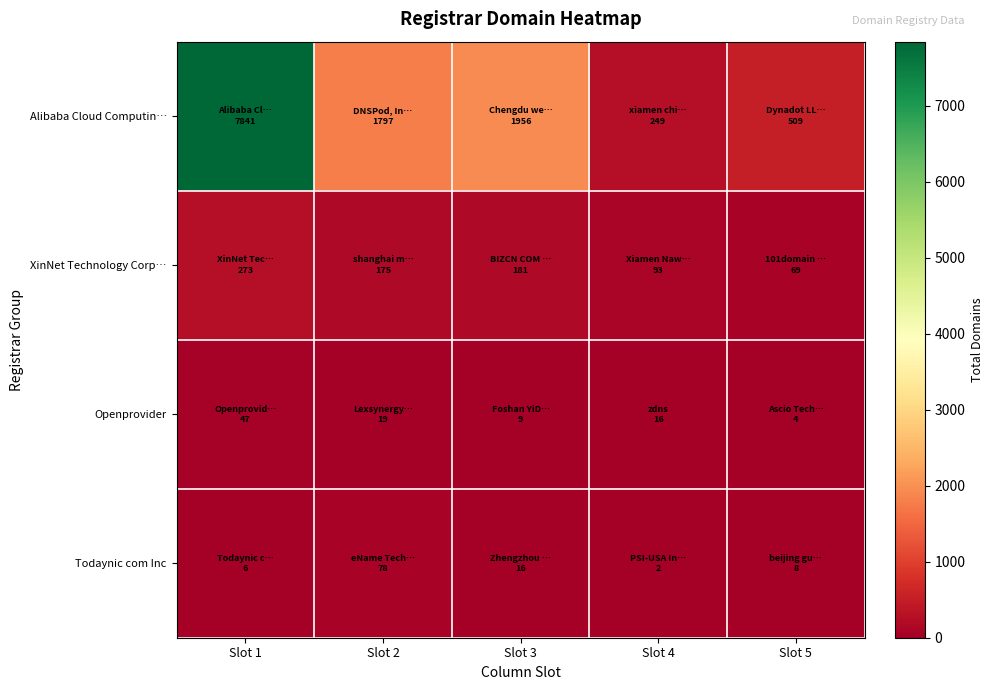

Reading left to right, list all the values displayed in this chart.

Alibaba Cloud Computin…: Slot 1=7841	Slot 2=1797	Slot 3=1956	Slot 4=249	Slot 5=509
XinNet Technology Corp…: Slot 1=273	Slot 2=175	Slot 3=181	Slot 4=93	Slot 5=69
Openprovider: Slot 1=47	Slot 2=19	Slot 3=9	Slot 4=16	Slot 5=4
Todaynic com Inc: Slot 1=6	Slot 2=78	Slot 3=16	Slot 4=2	Slot 5=8